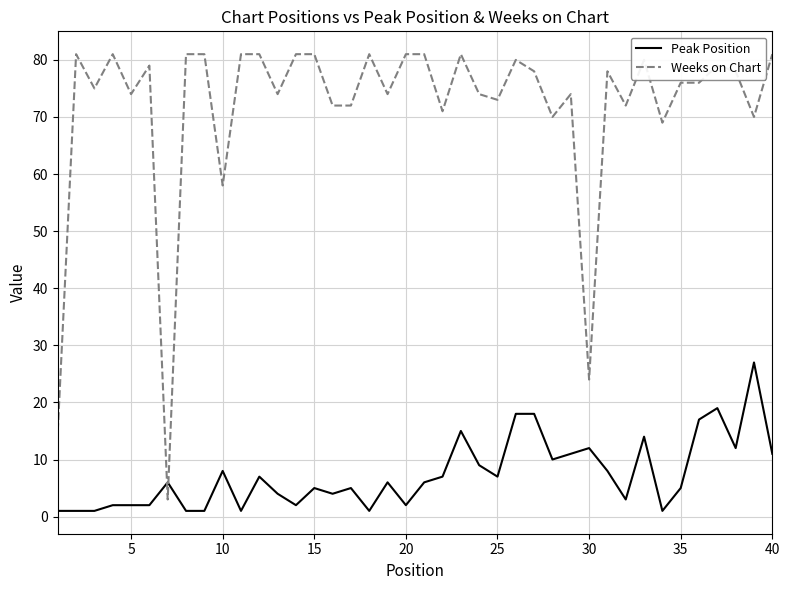

Which series has the widest spread of values?

Weeks on Chart